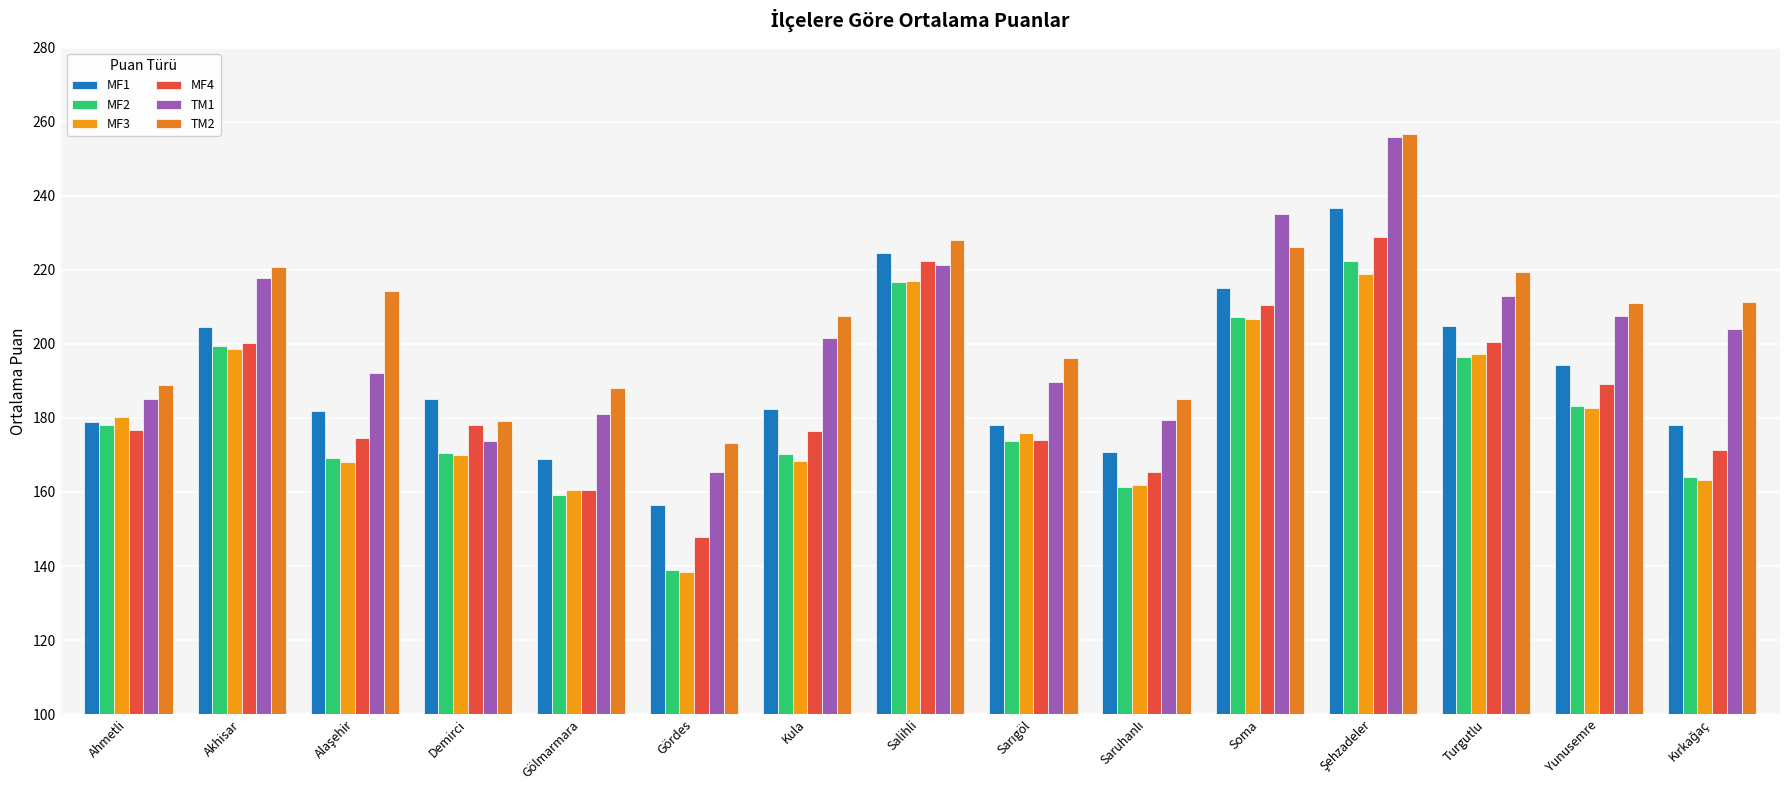

Are the bars horizontal?

No